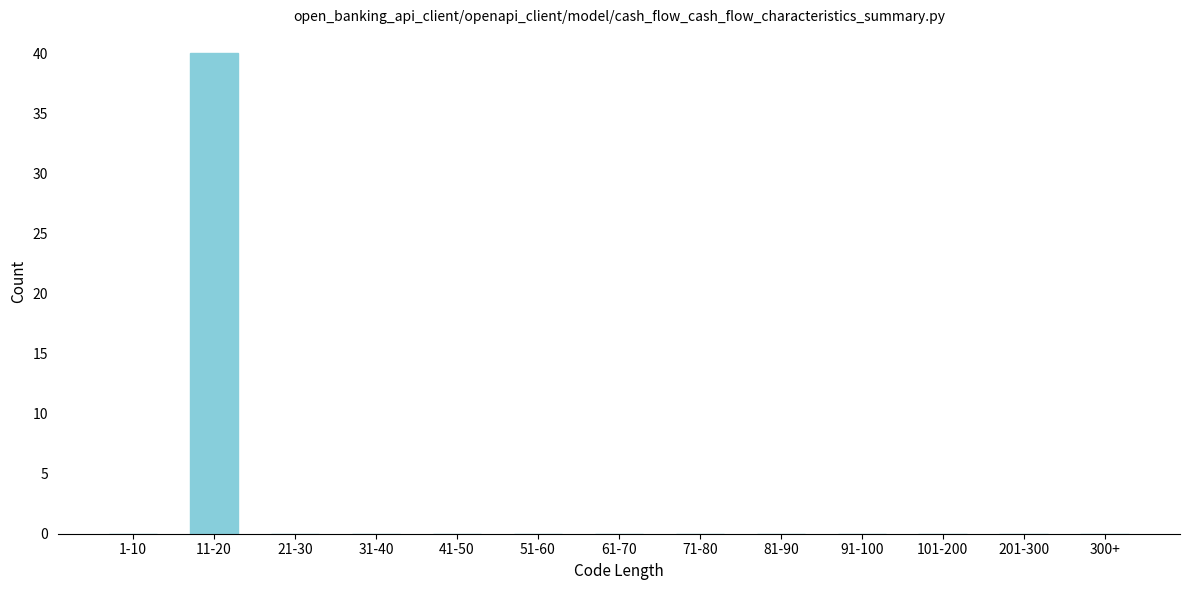

Reading right to left, transcribe all the data shown in this chart.

300+=0	201-300=0	101-200=0	91-100=0	81-90=0	71-80=0	61-70=0	51-60=0	41-50=0	31-40=0	21-30=0	11-20=40	1-10=0